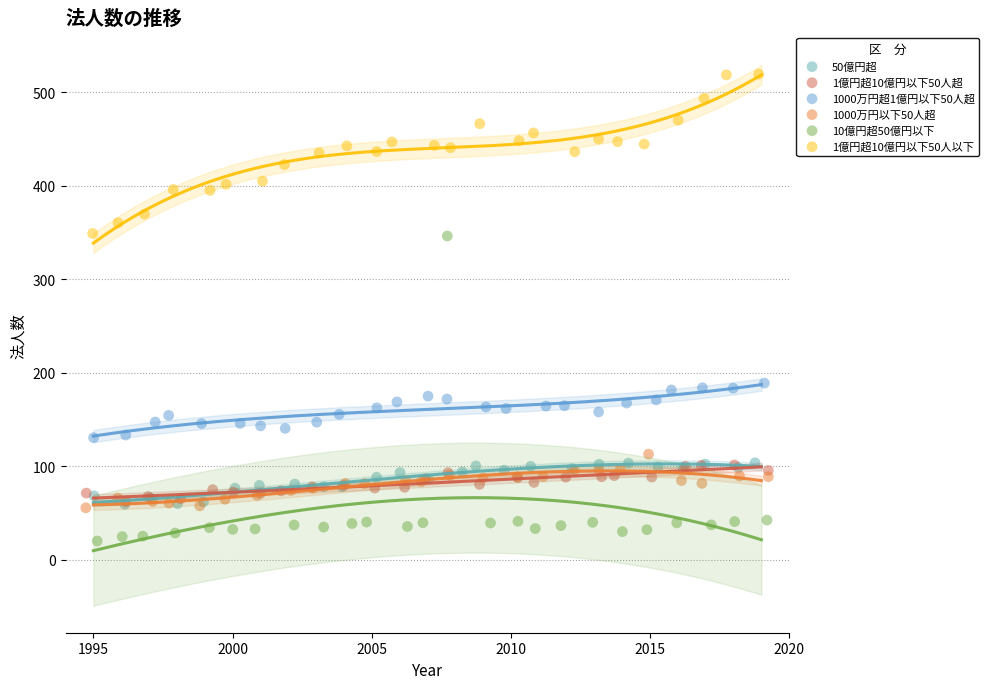

Which series has the widest spread of Y values?

10億円超50億円以下